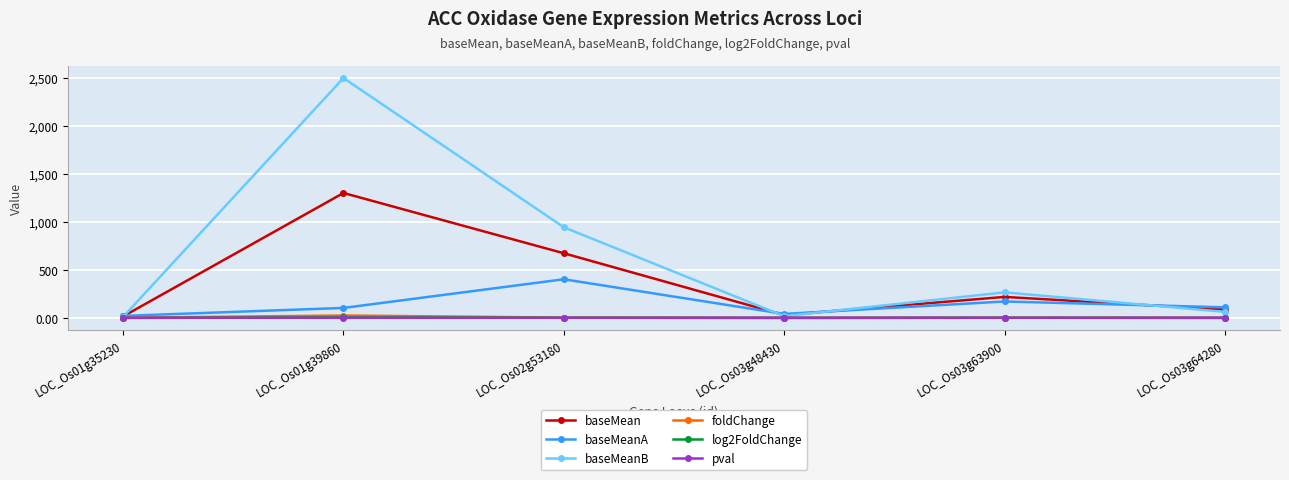

At which category does the chart reach its peak across all series?

LOC_Os01g39860